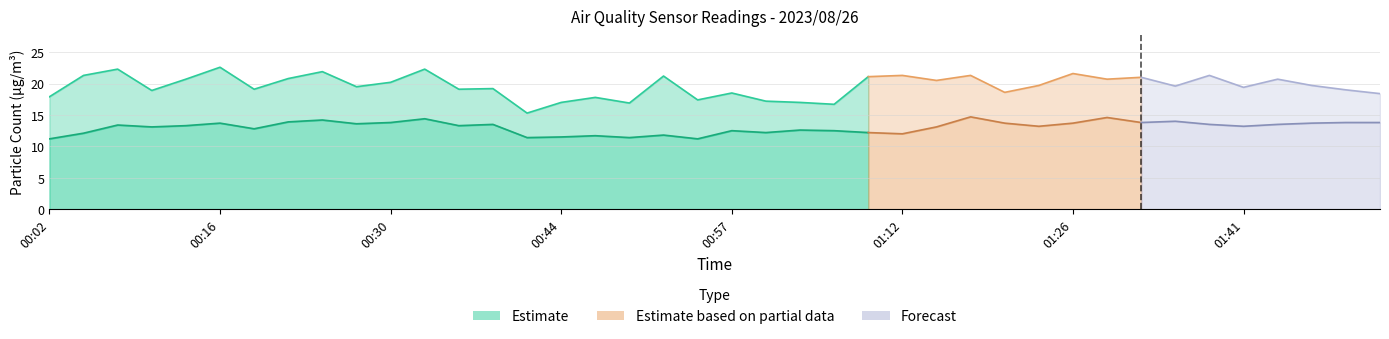

Where is SDS_P2 nearest to the value 12?

01:12